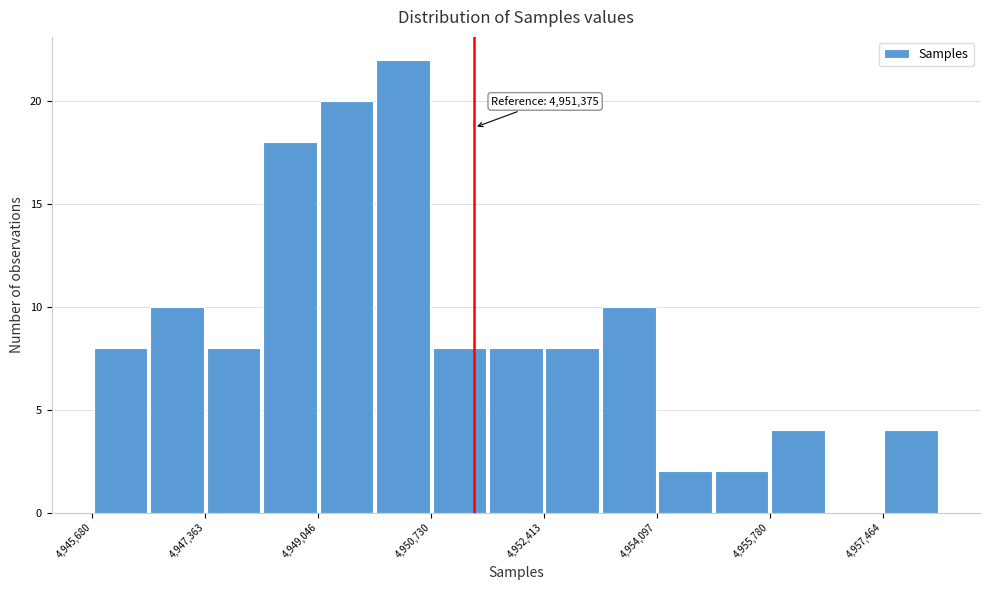

Which range on the x-axis has the tallest bar?

4949800 to 4950800